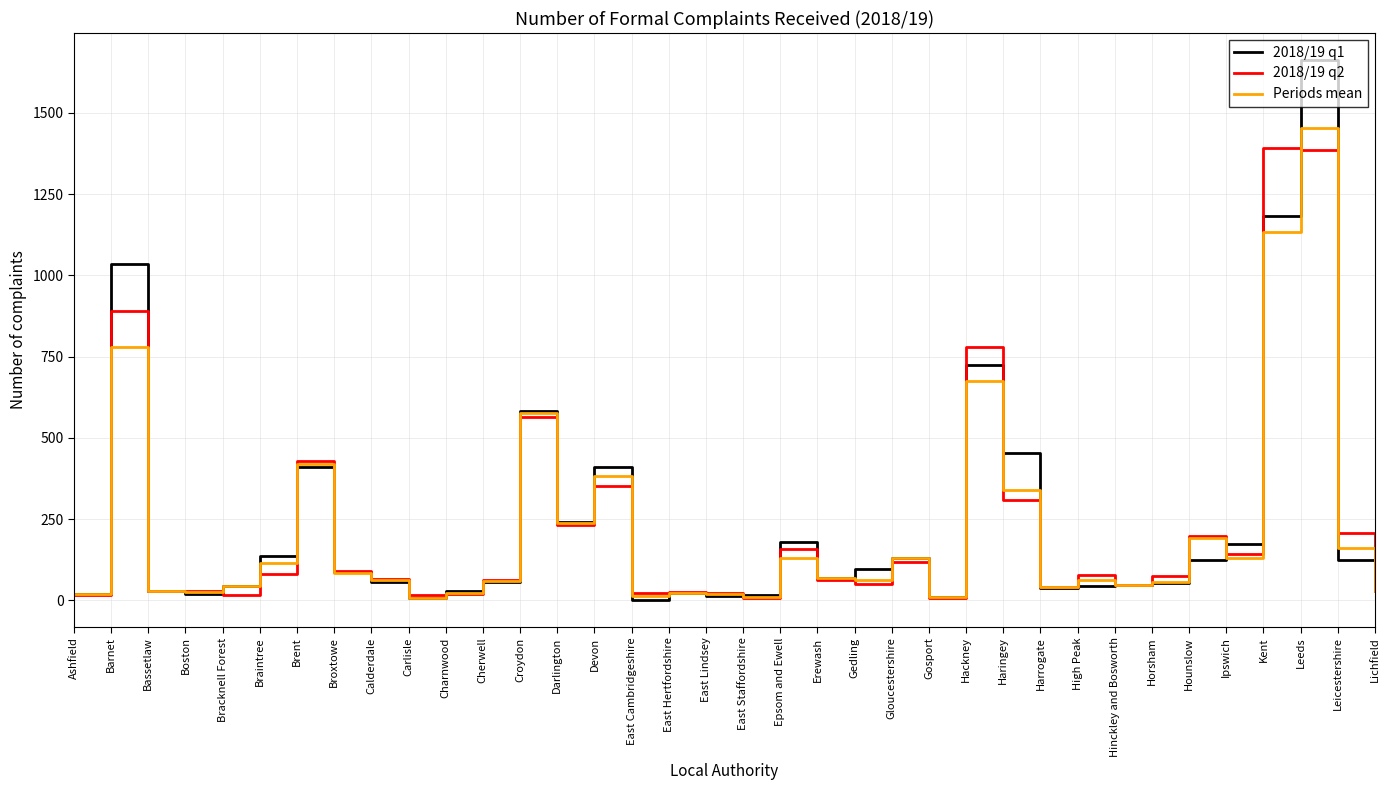

Which series has the widest spread of values?

2018/19 q1